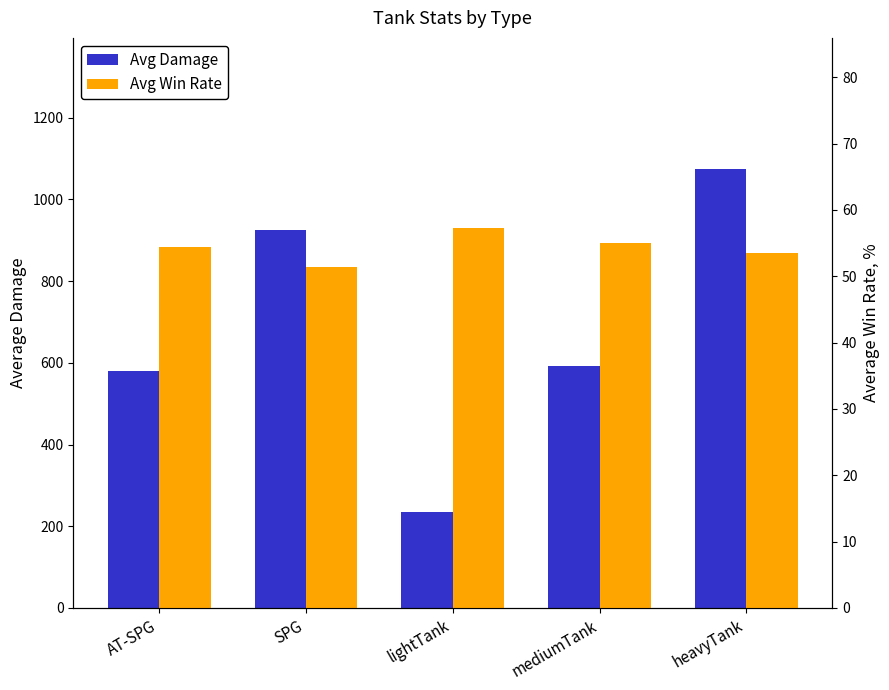

Reading right to left, transcribe all the data shown in this chart.

Avg Damage: heavyTank=1073.2	mediumTank=592.8	lightTank=234.2	SPG=924.3	AT-SPG=580.2
Avg Win Rate: heavyTank=53.6	mediumTank=55.0	lightTank=57.3	SPG=51.3	AT-SPG=54.4